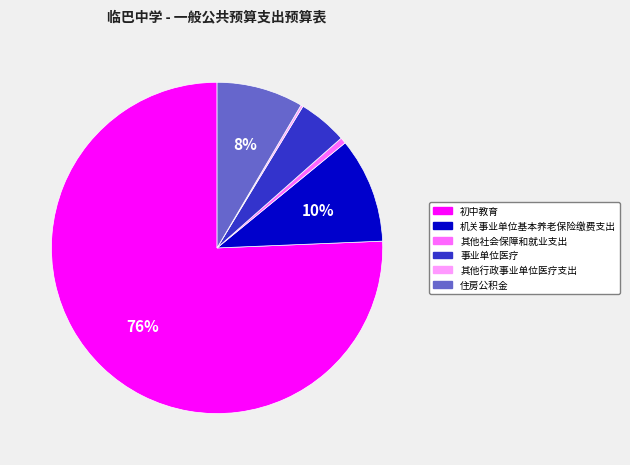

To the nearest percent, what is the difference between the 机关事业单位基本养老保险缴费支出 and 住房公积金 slice percentages?

2%